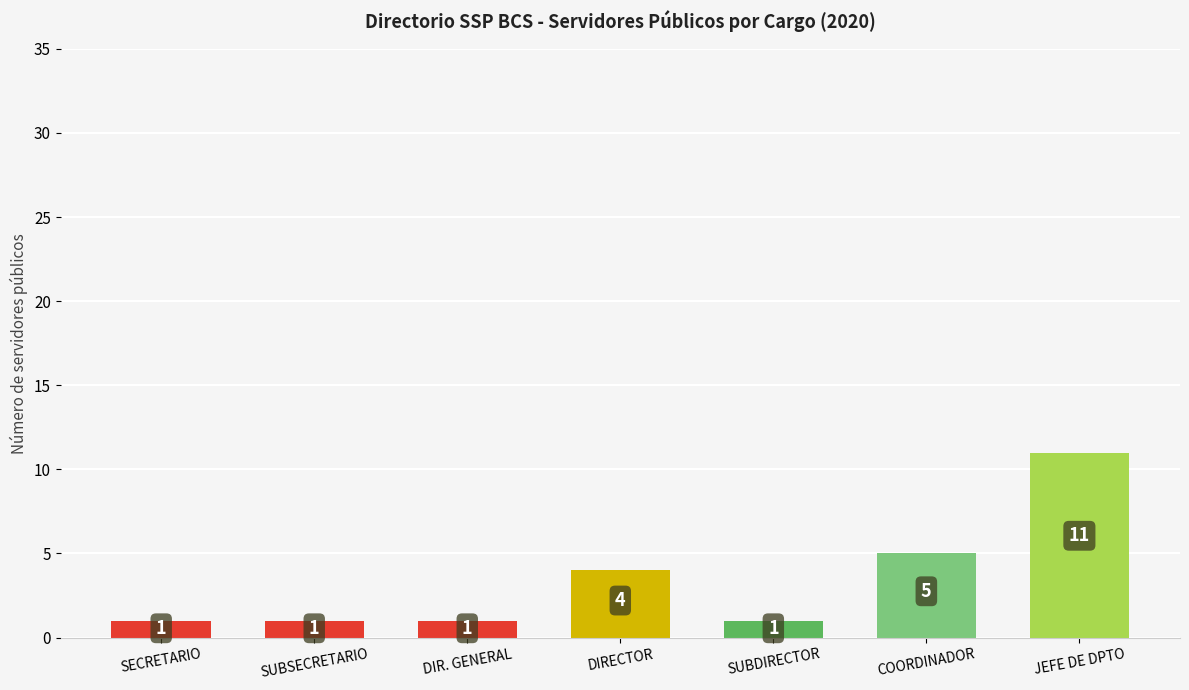

True or false: the data shows 15 at JEFE DE DPTO.

False